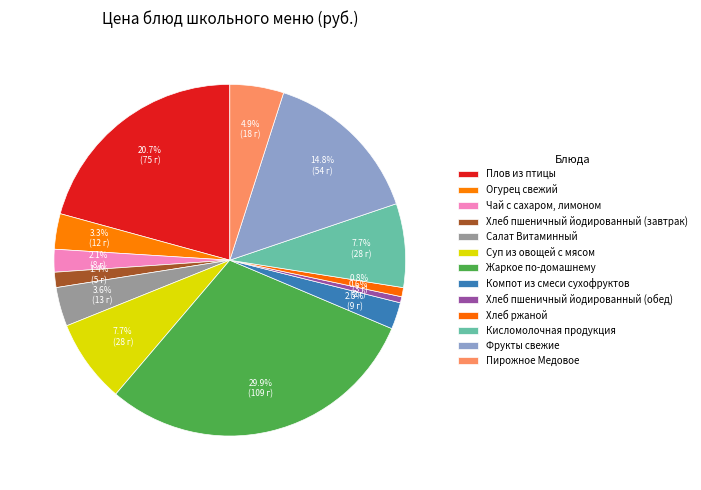

Count the number of slices in the pie.

13